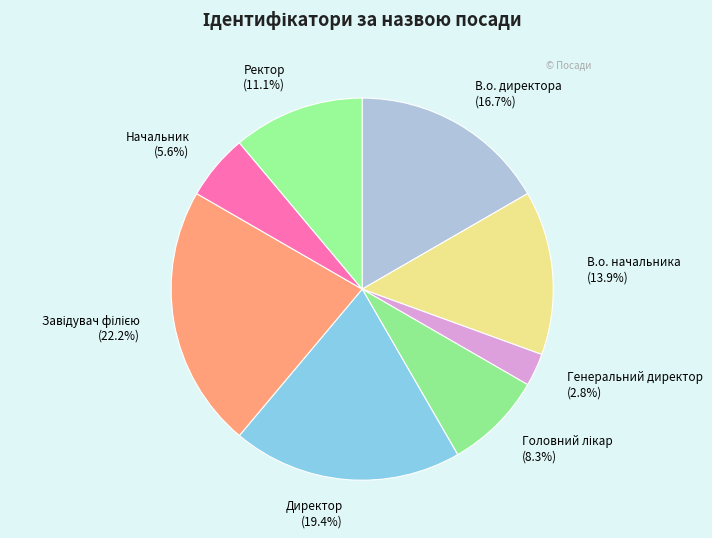

What percentage do Генеральний директор and Директор together represent?

22.2%